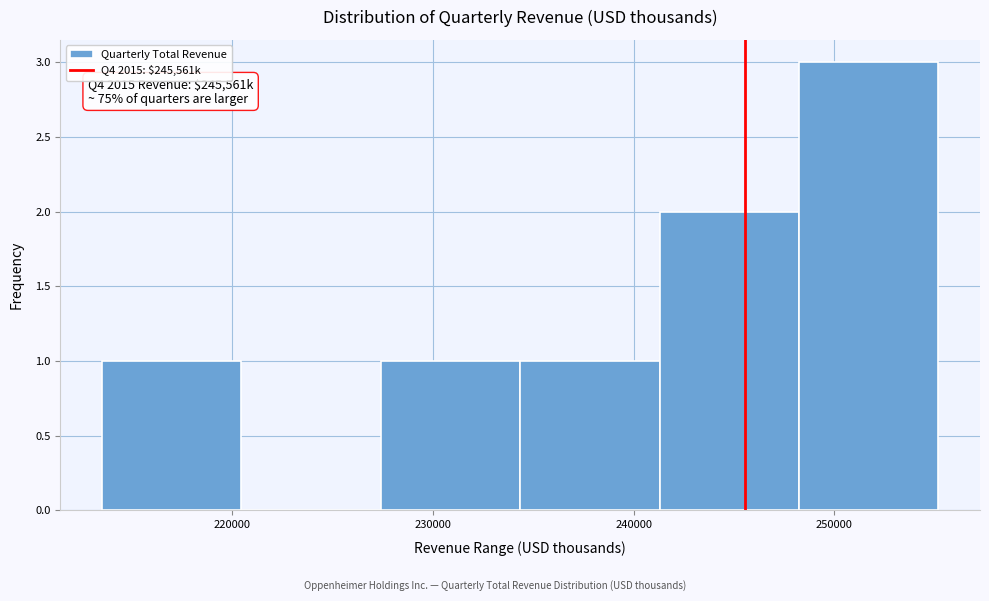

Which range on the x-axis has the tallest bar?

248000 to 255000